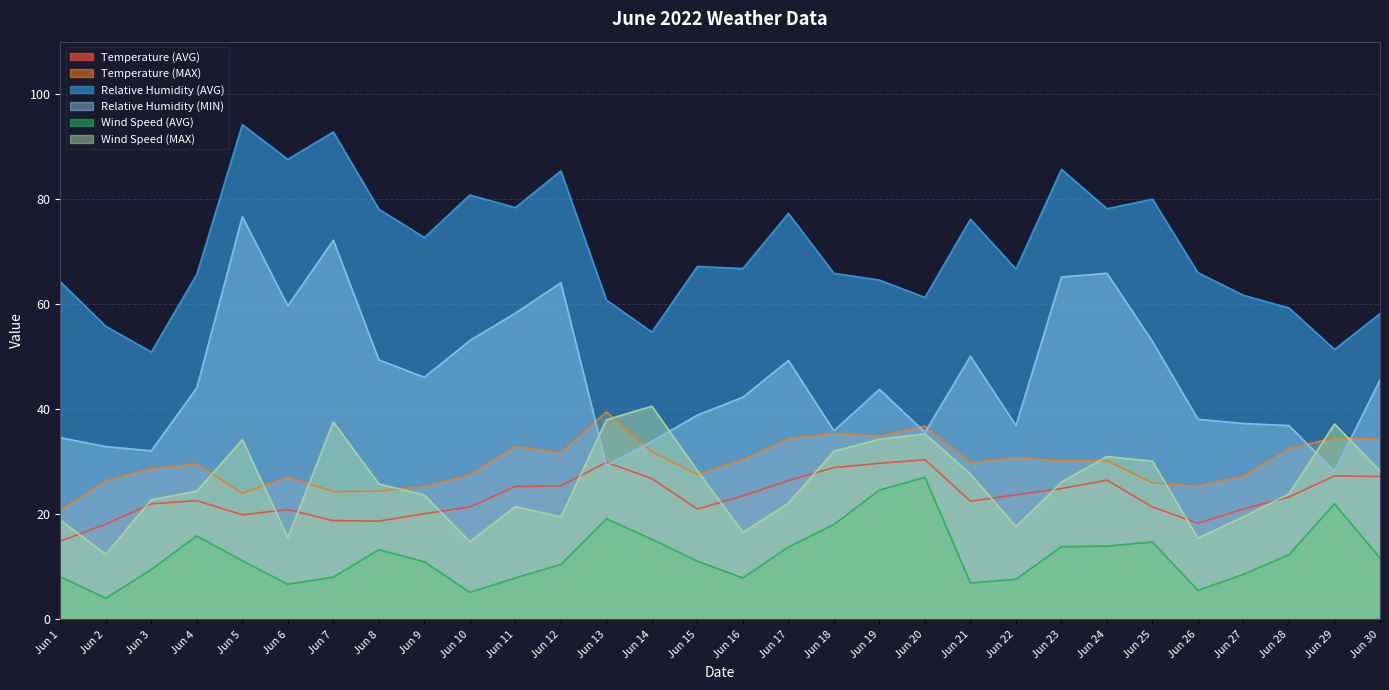

What is the maximum value for Relative Humidity (MIN)?

76.7